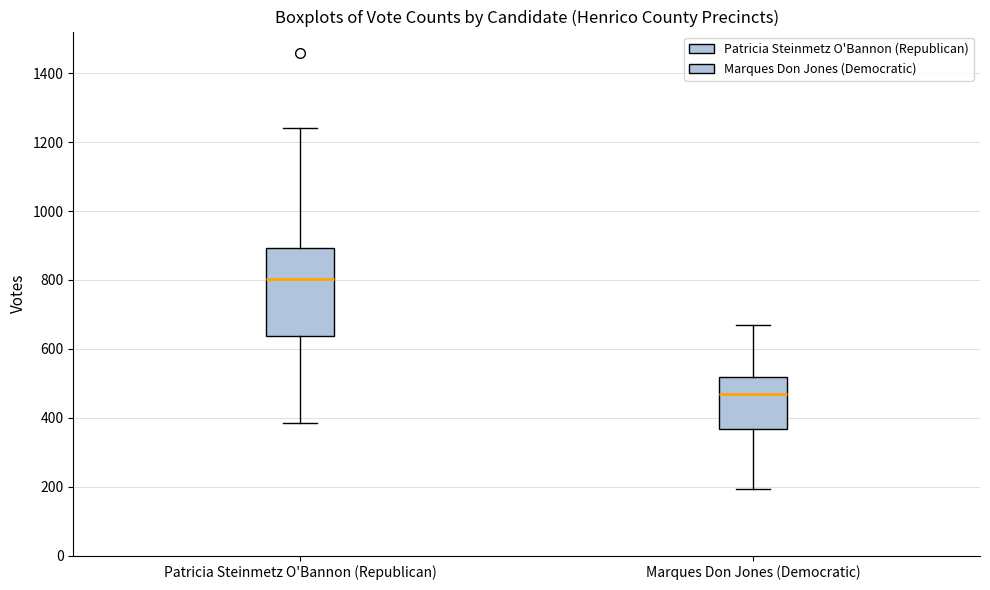

Which box has the lowest median line?

Marques Don Jones (Democratic)